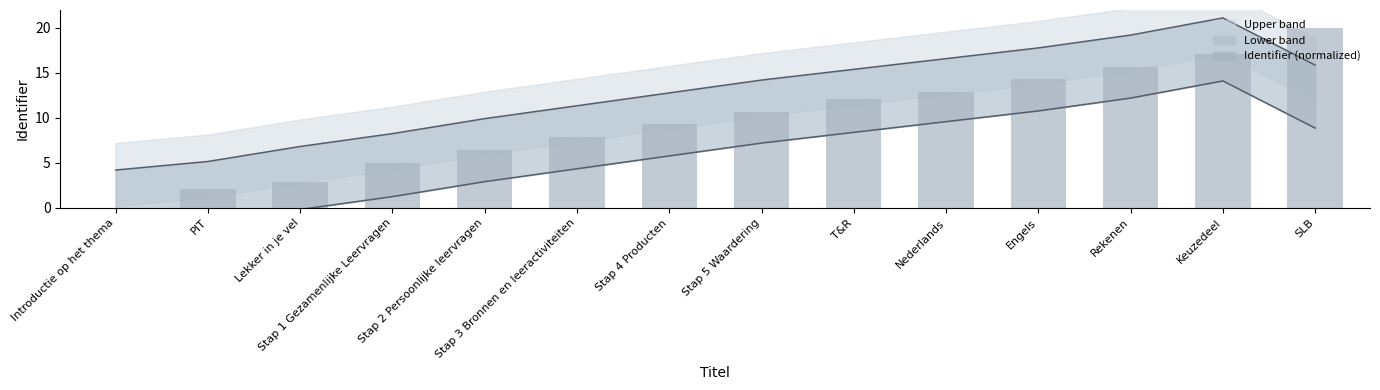

How many data points in Upper line are less than 14?

7